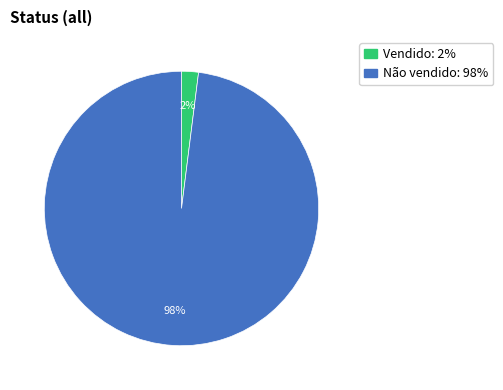

Do Não vendido and Vendido together represent more than half of the pie?

Yes